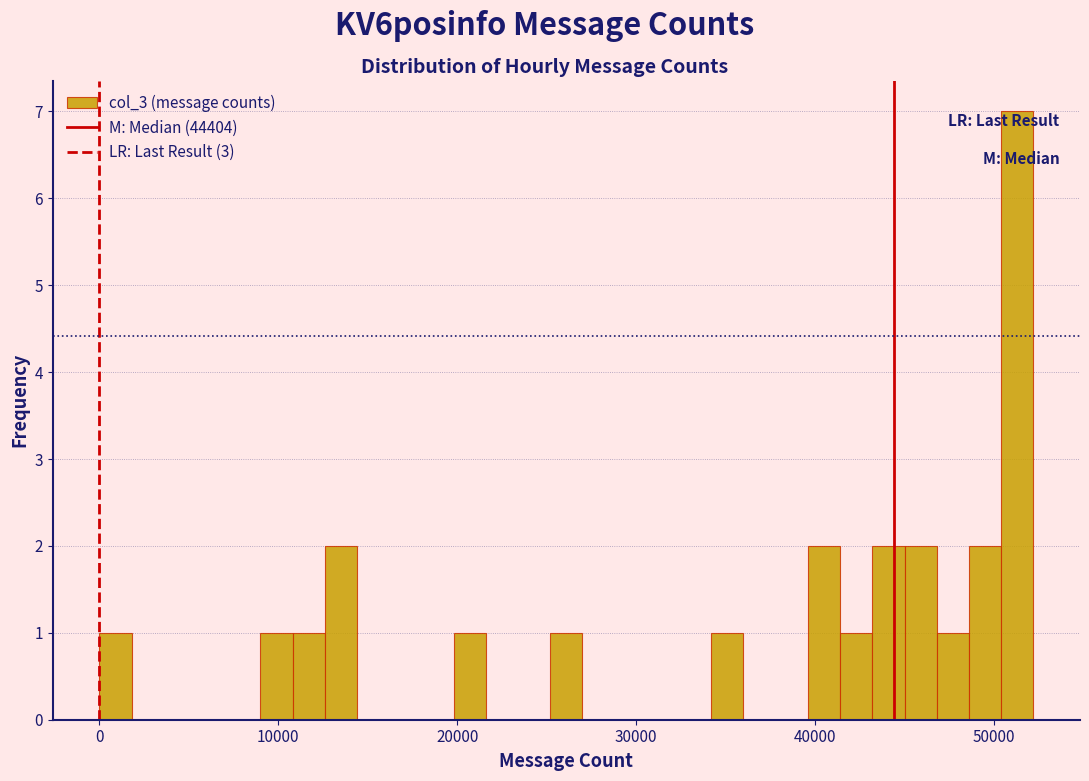

Read against the x-axis, roughly where is the centre of the tallest bar?

51000